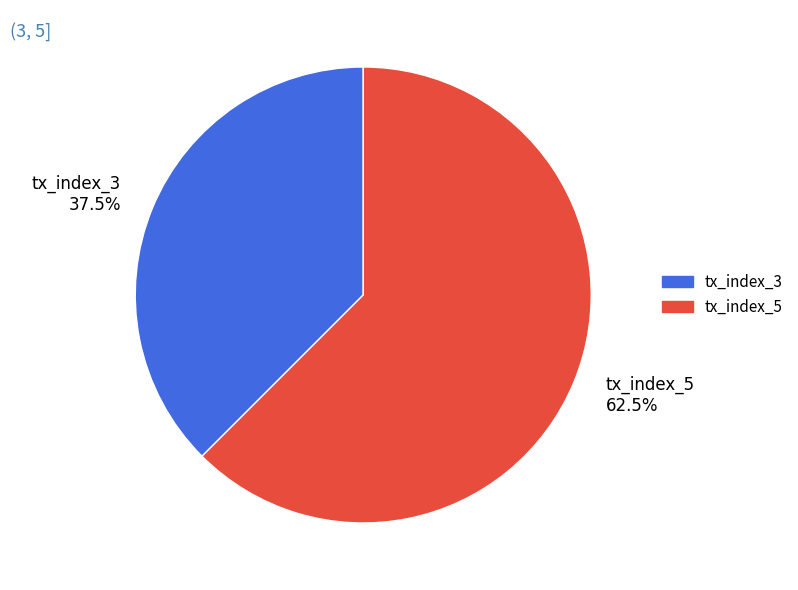

Which slice is the largest?

tx_index_5